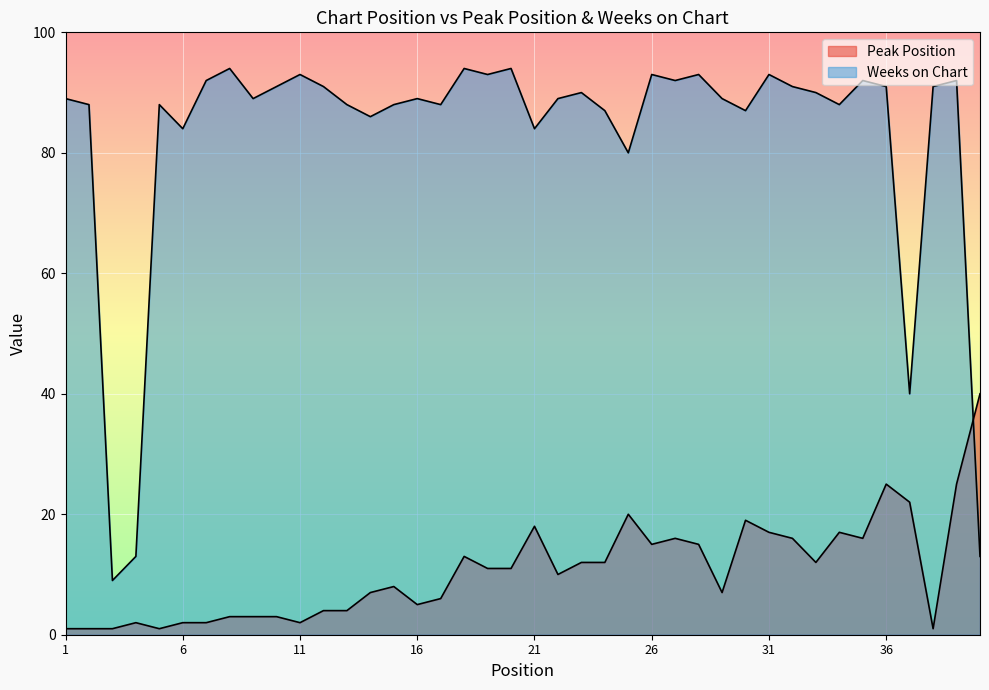

What is the difference between the maximum and minimum values in the Peak Position series?

39